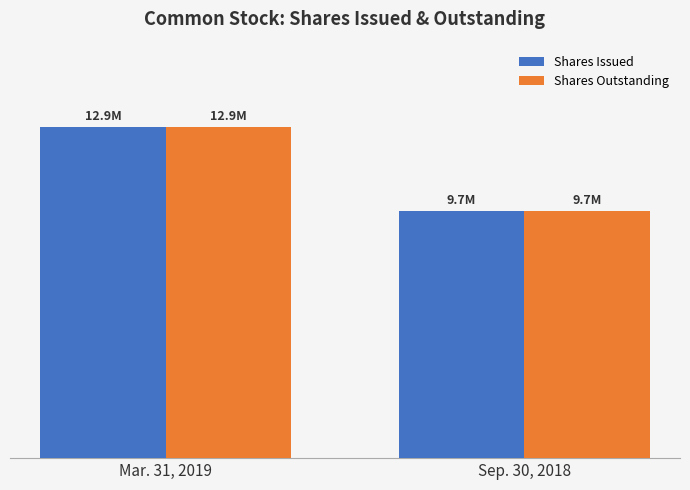

Does the chart contain any negative values?

No